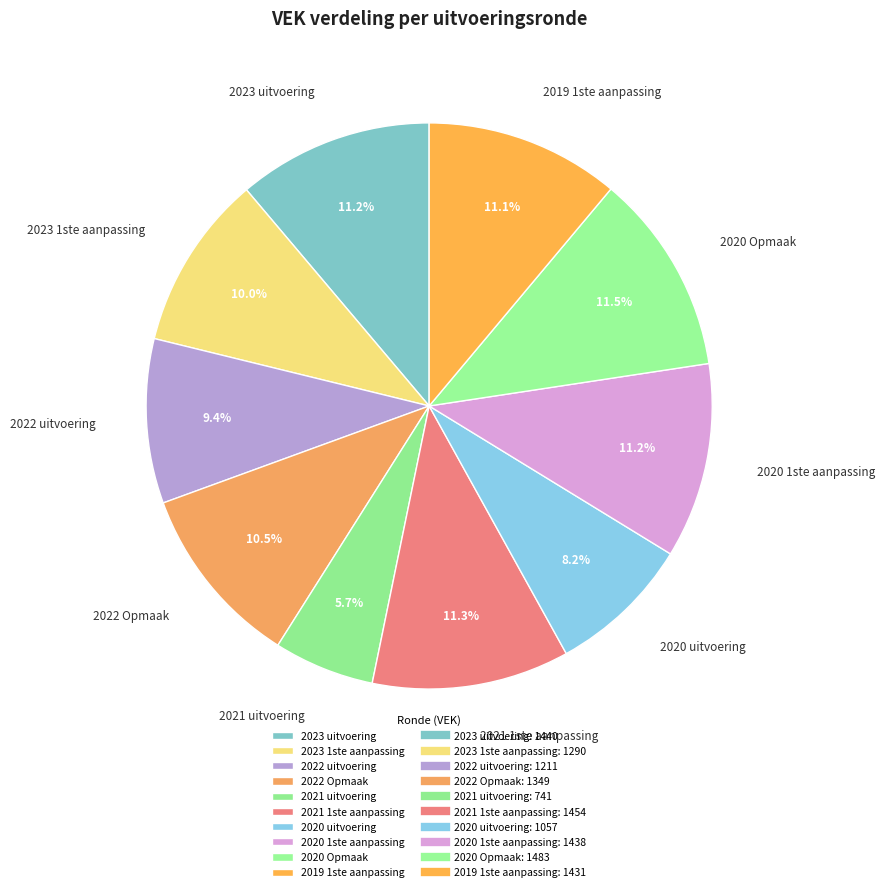

Which has a higher value, 2023 uitvoering or 2021 uitvoering?

2023 uitvoering